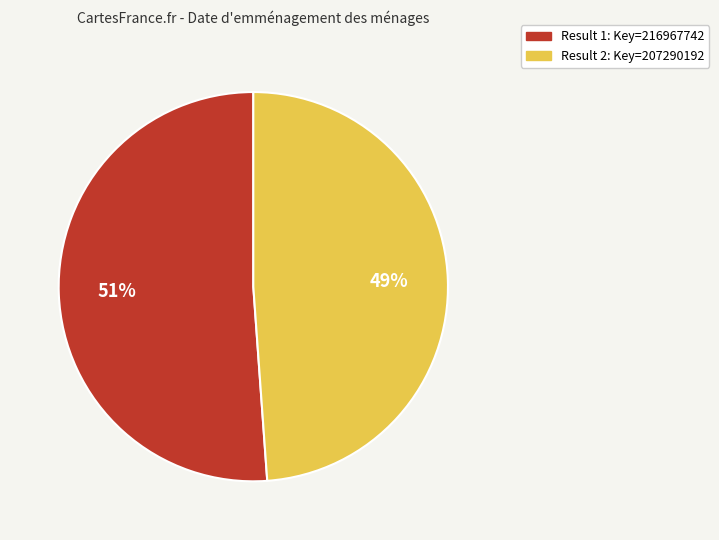

Is the sum of Result 2: Key=207290192 and Result 1: Key=216967742 greater than half?

Yes